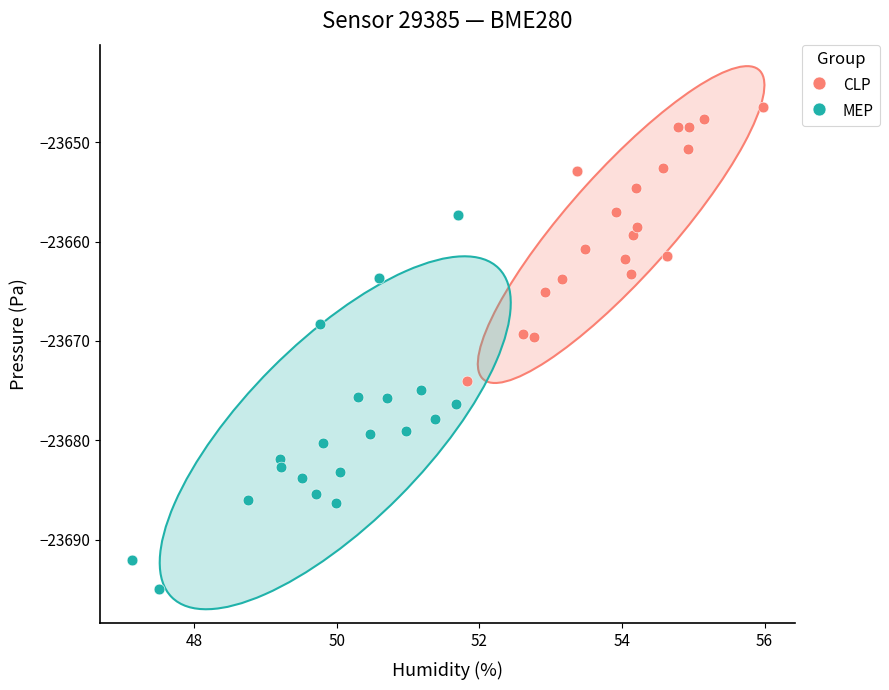

What are all the series names shown in the legend?

CLP, MEP